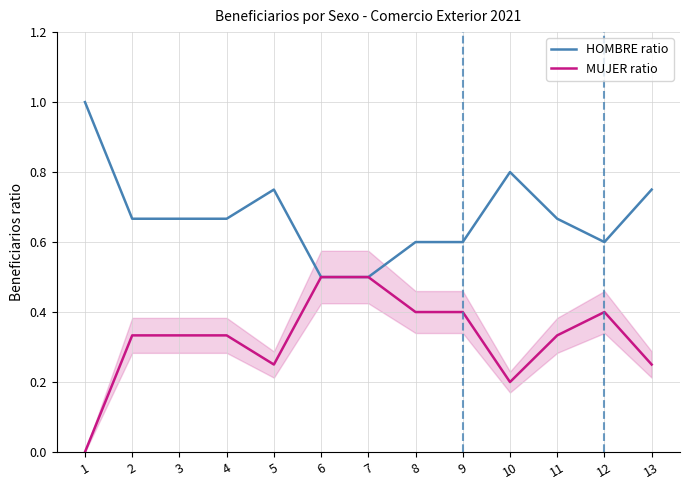

Rank the series by their maximum value, from highest to lowest.

HOMBRE ratio, MUJER ratio